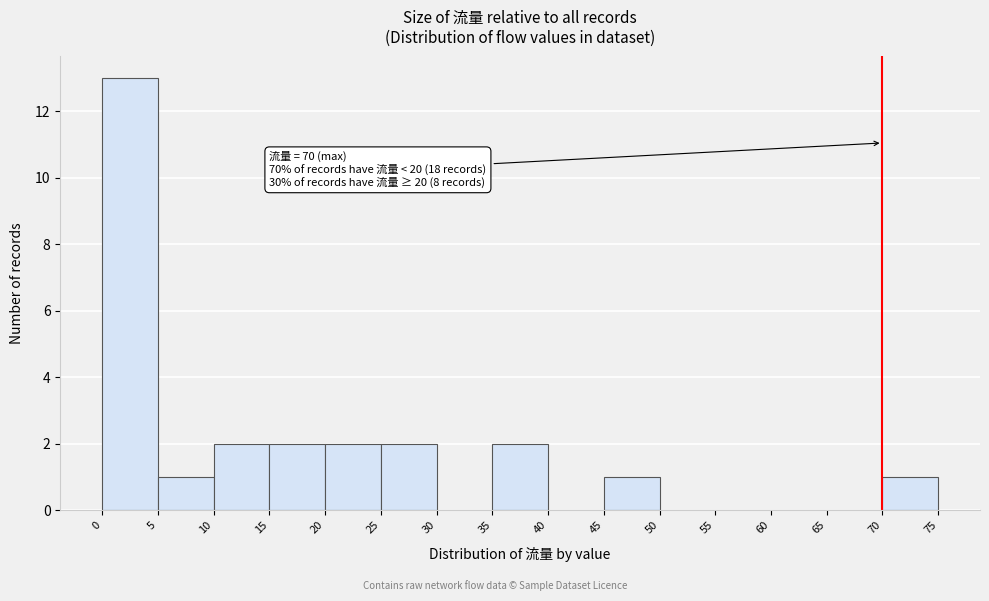

Over which range of the x-axis is the bar tallest?

0 to 5